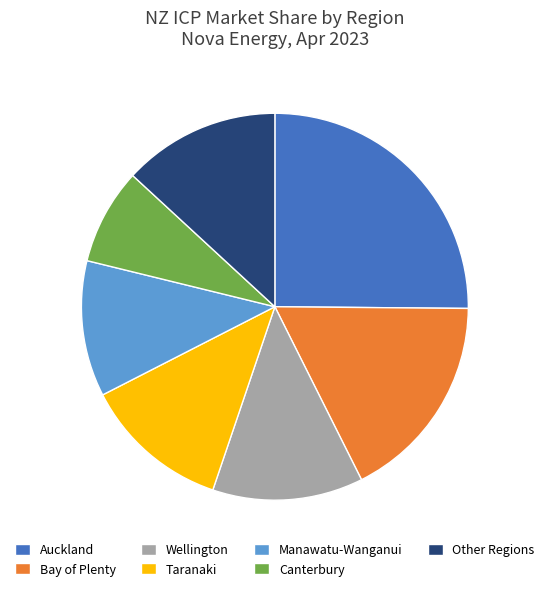

Count the number of slices in the pie.

7